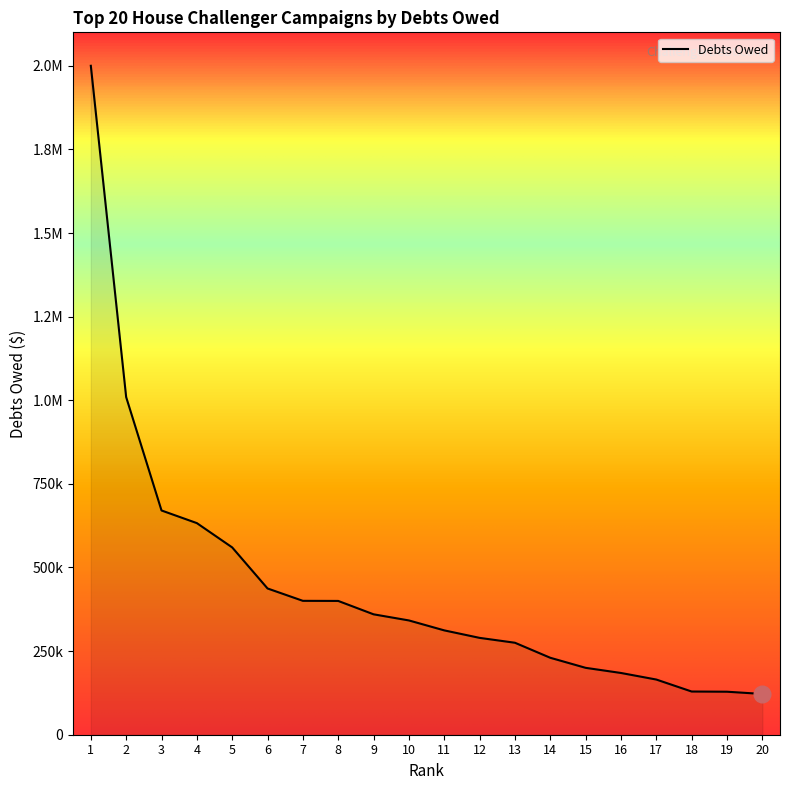

What is the difference between the maximum and minimum values?

1878073.1